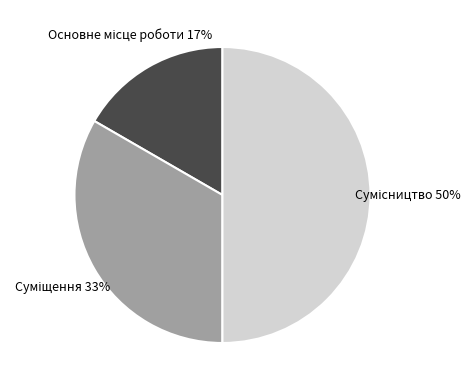

What is the smallest slice in the pie chart?

Основне місце роботи